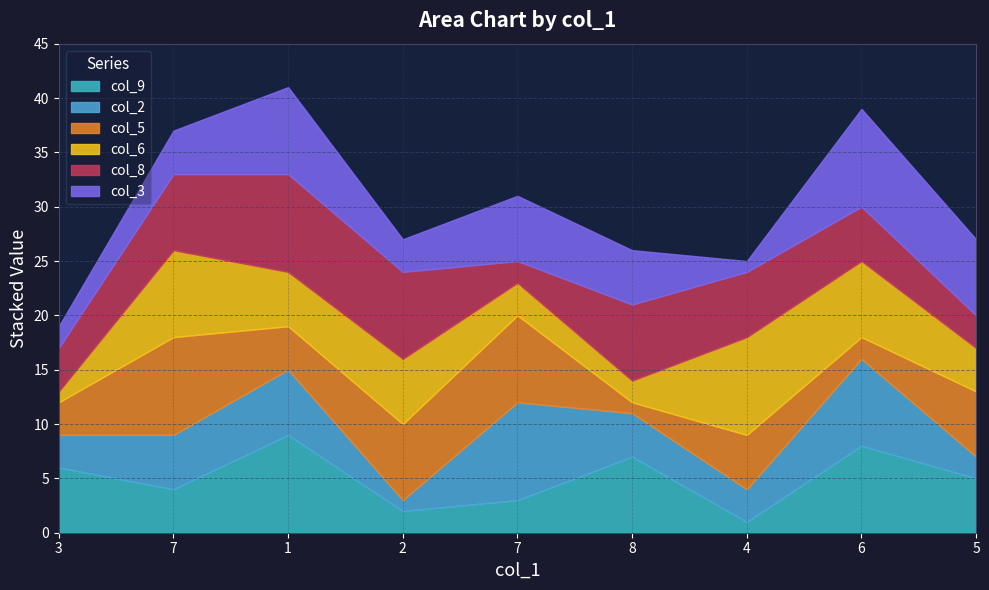

True or false: col_2 has a value of 1 at 2.

True